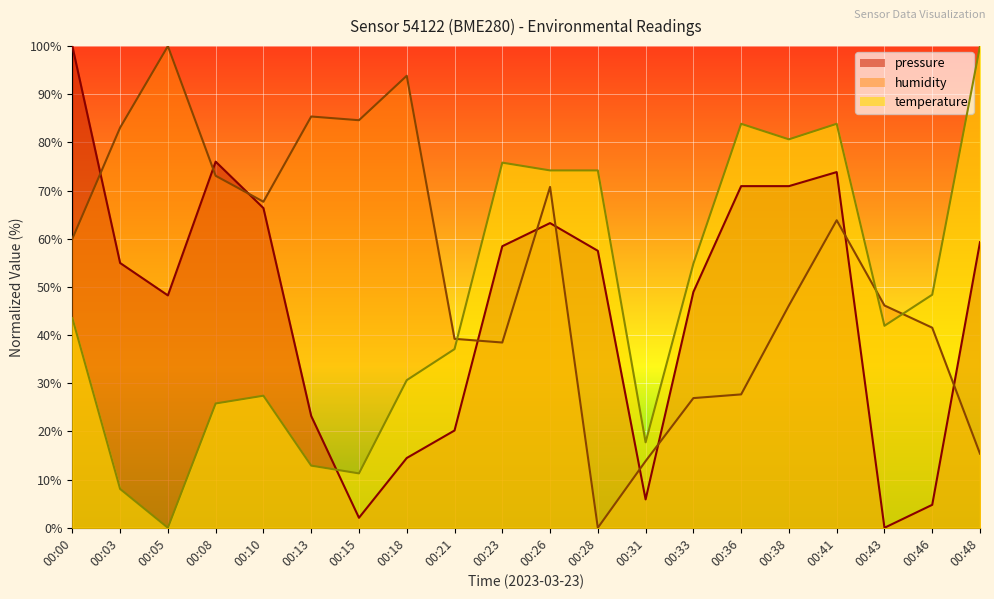

At which label does temperature first exceed 43?

00:00